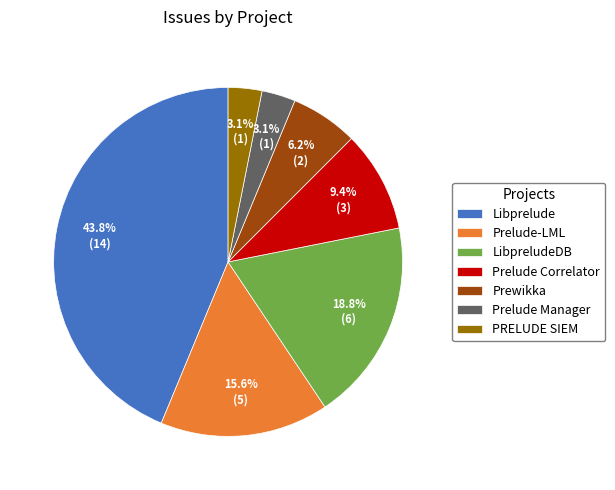

Between Libprelude and Prelude-LML, which is larger?

Libprelude